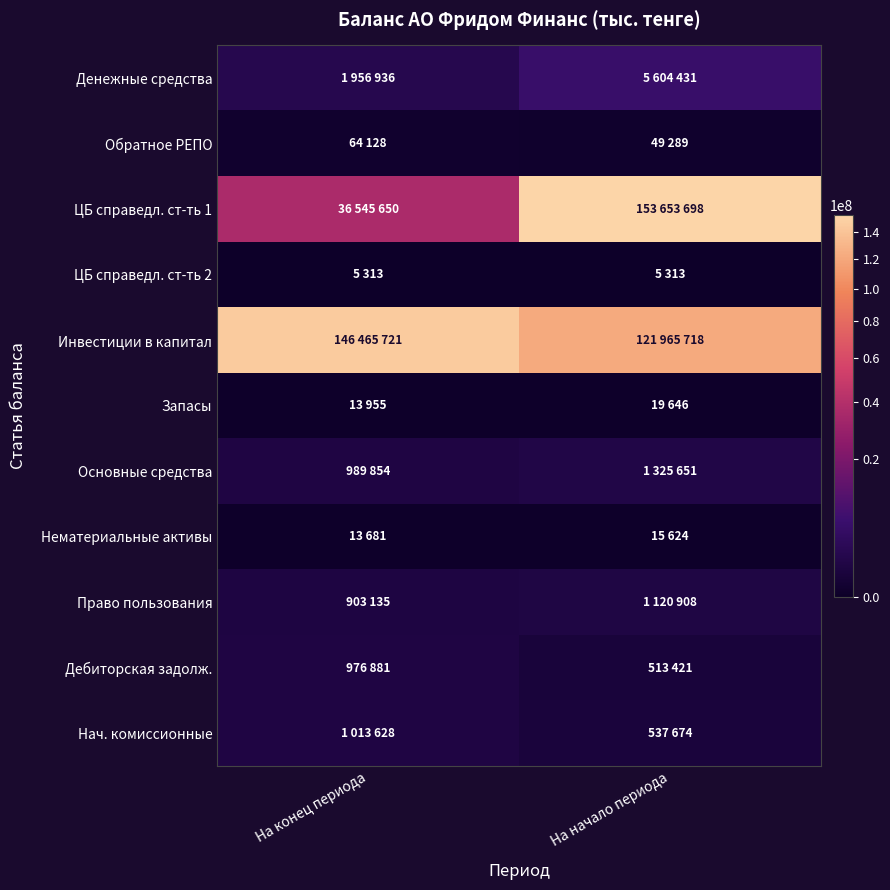

Which series has the largest range (max minus min)?

ЦБ справедл. ст-ть 1